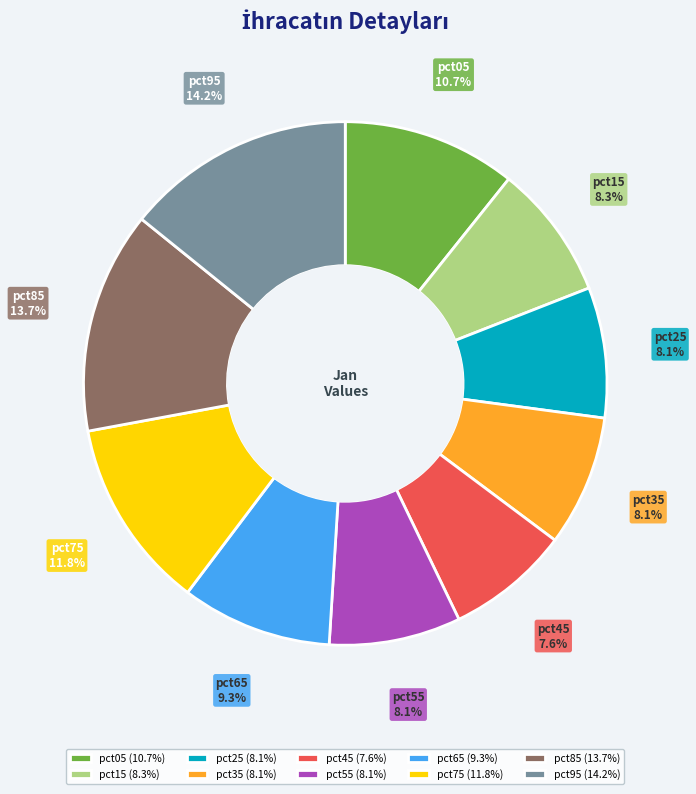

How many slices are in this pie chart?

10